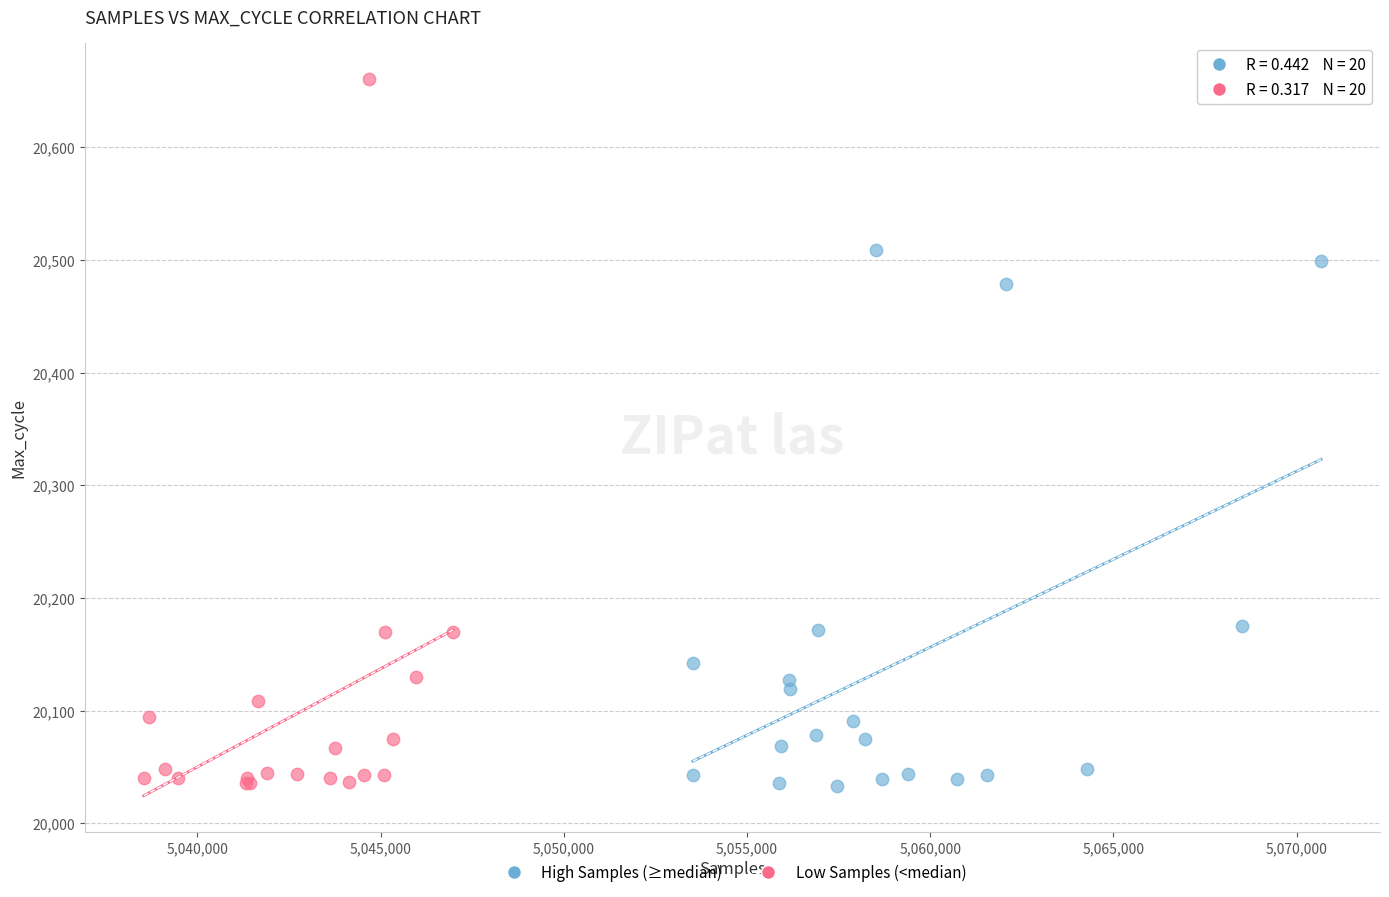

What are all the series names shown in the legend?

High Samples (≥median), Low Samples (<median)